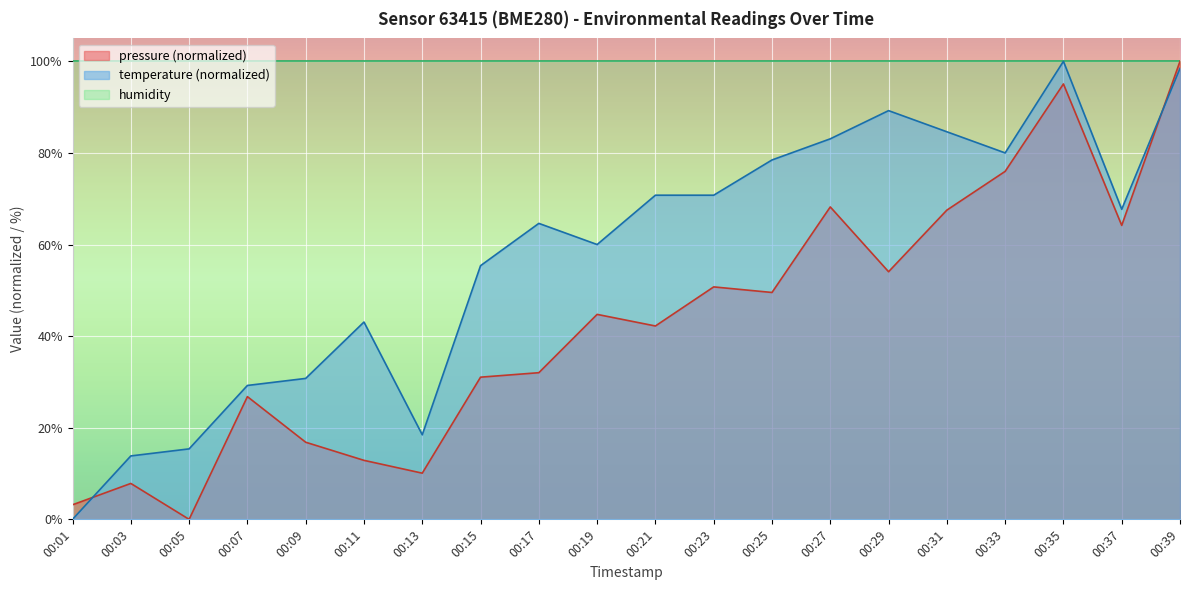

At 00:07, list the series in order from largest to smallest.

humidity, temperature (normalized), pressure (normalized)